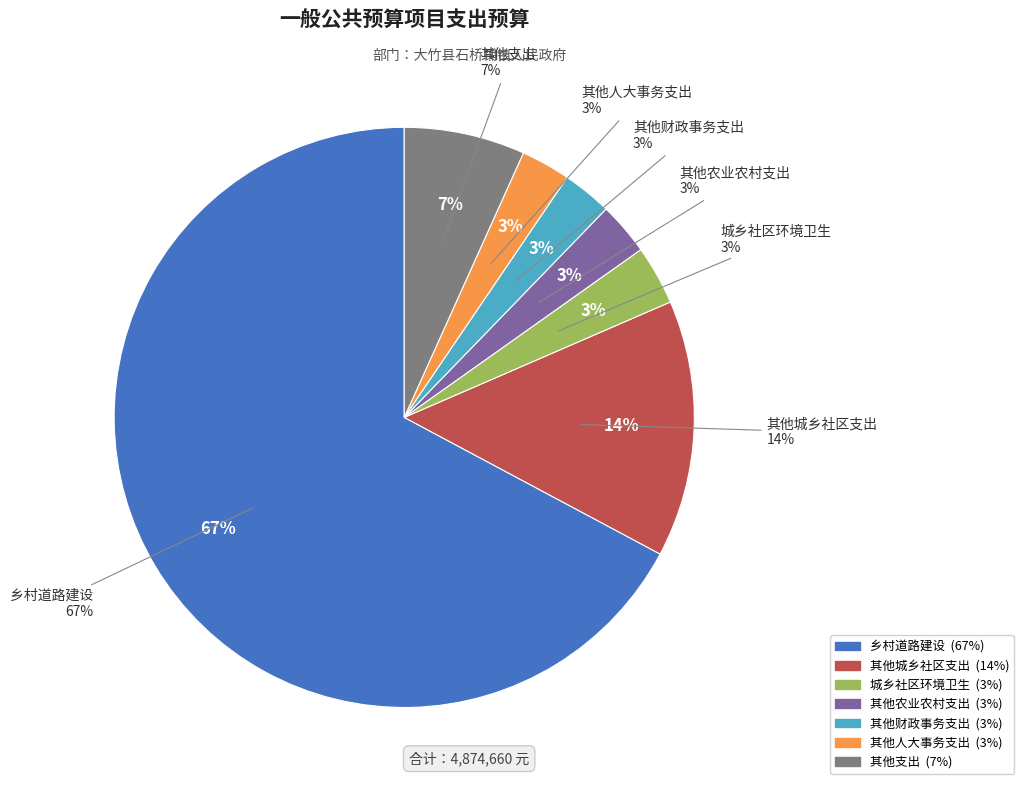

The 乡村道路建设 slice represents 61% of the pie. True or false?

False